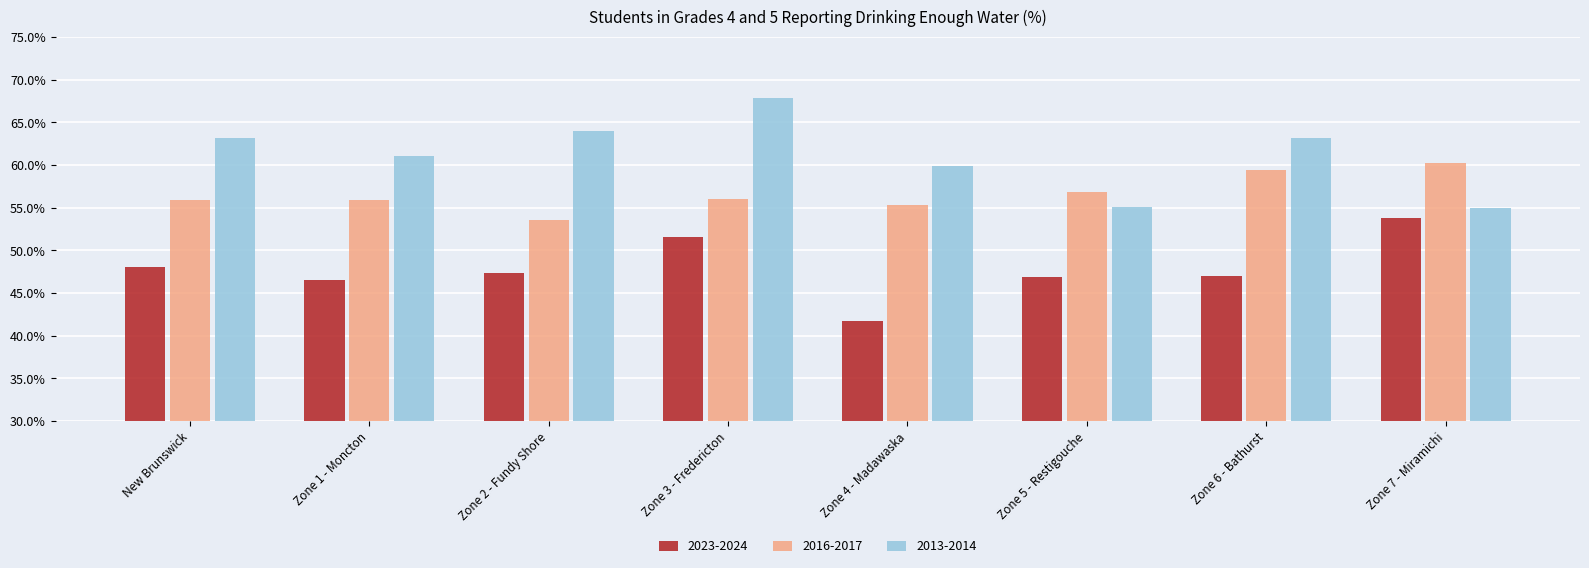

What is the total value across all series at Zone 1 - Moncton?

163.4